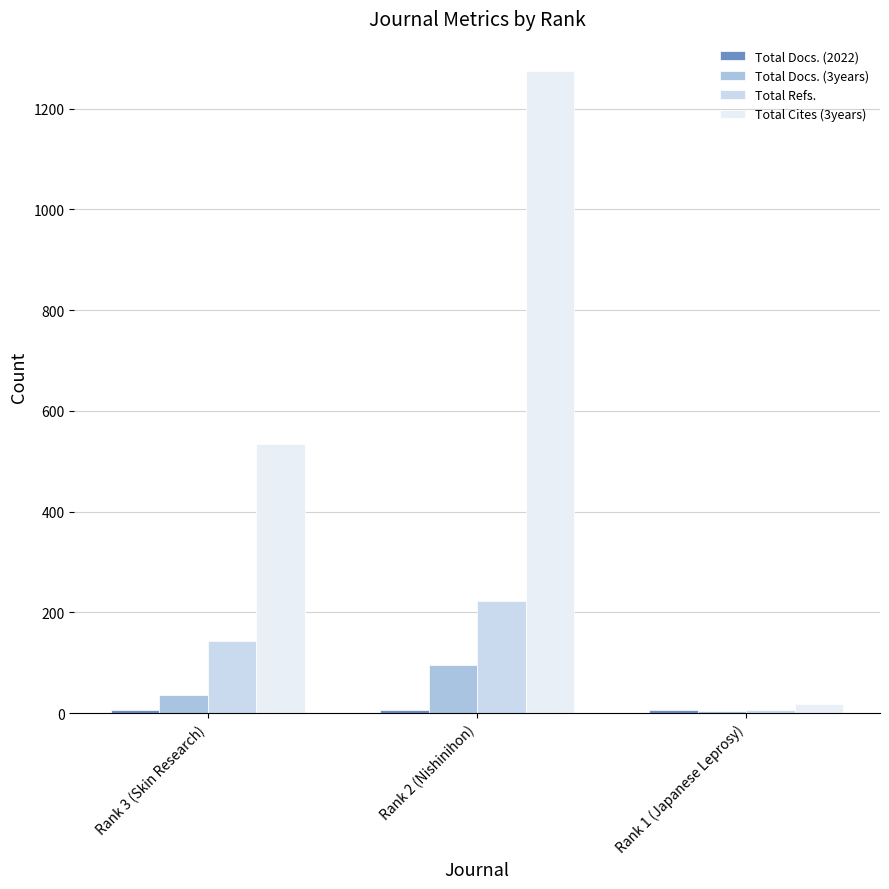

Is the value of Total Docs. (3years) at Rank 2 (Nishinihon) greater than the value of Total Docs. (2022) at Rank 2 (Nishinihon)?

Yes